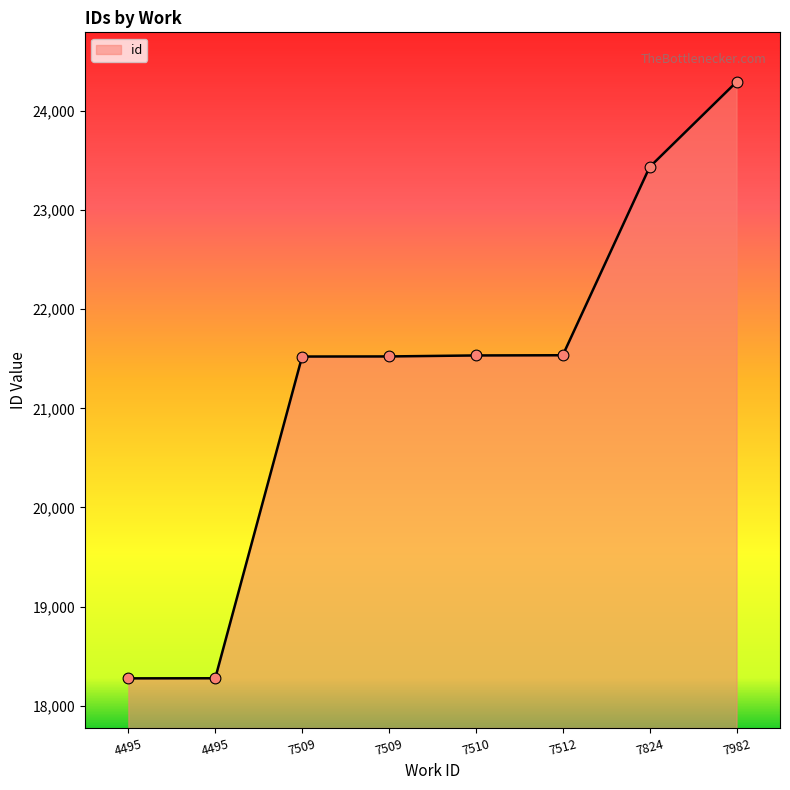

Between 7509 and 7982, which is larger?

7982